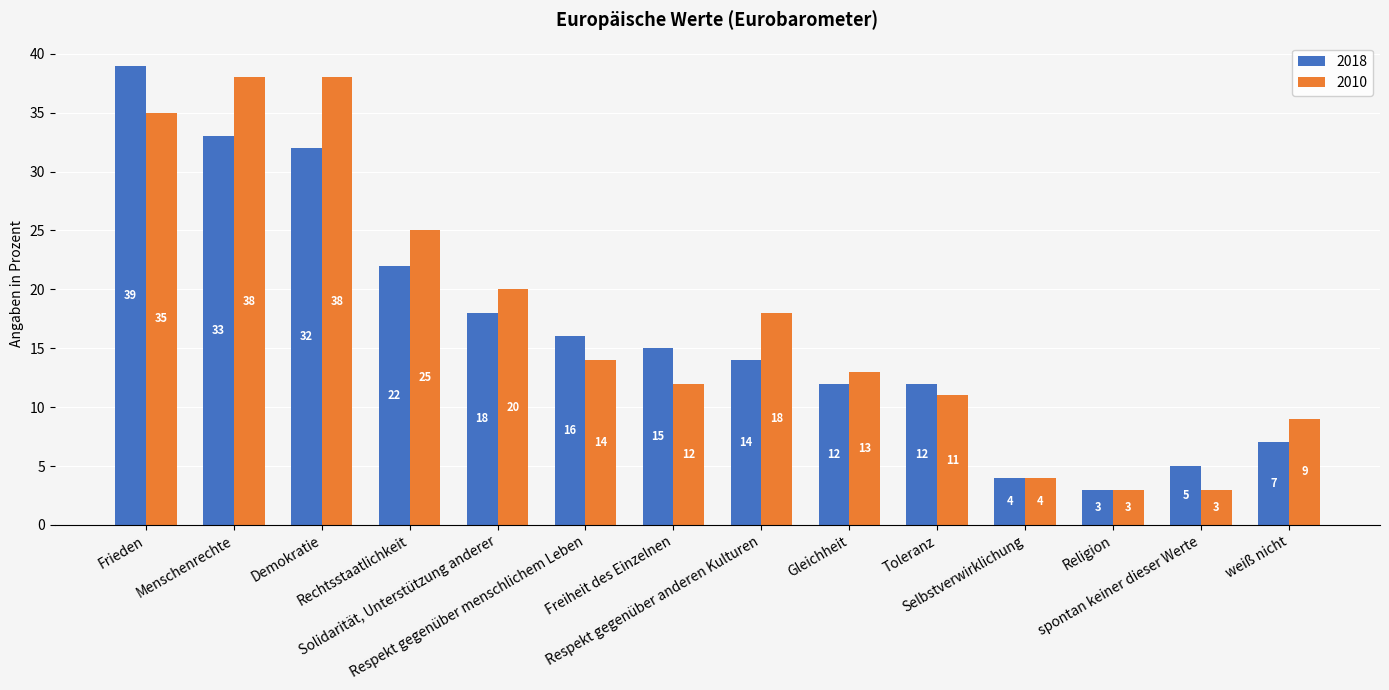

What is the sum of the 2010 values at spontan keiner dieser Werte and Respekt gegenüber menschlichem Leben?

17